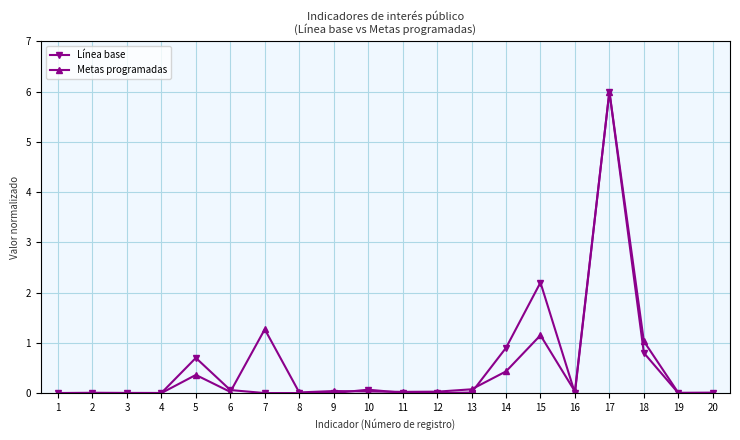

The Línea base series shows 6.0 at 17. True or false?

True